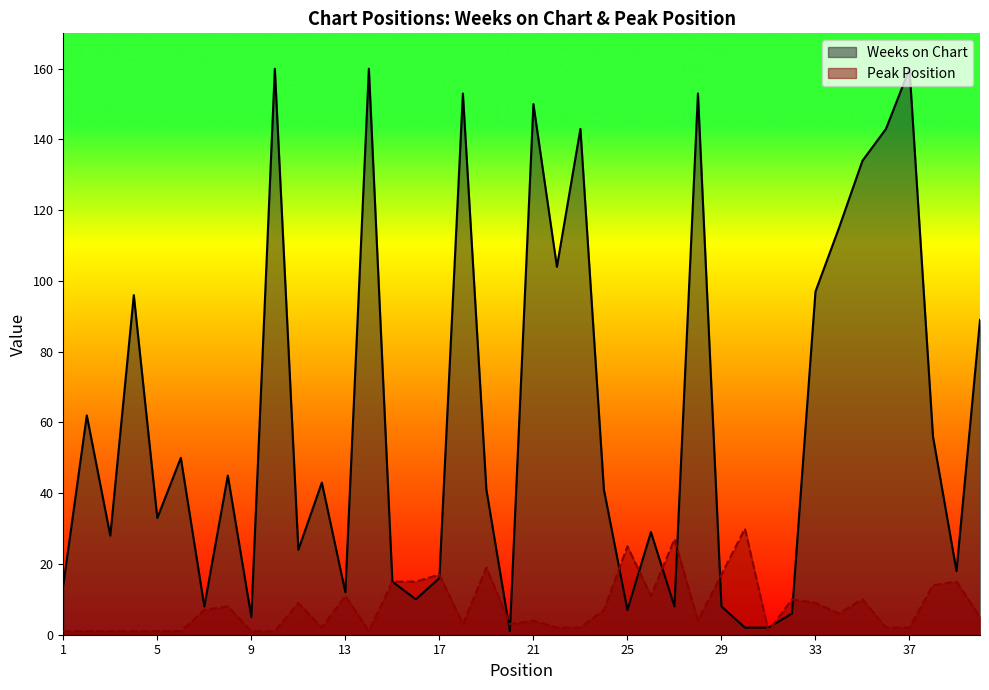

Reading right to left, list all the values displayed in this chart.

Weeks on Chart: 40=89	39=18	38=56	37=160	36=143	35=134	34=115	33=97	32=6	31=2	30=2	29=8	28=153	27=8	26=29	25=7	24=41	23=143	22=104	21=150	20=1	19=41	18=153	17=16	16=10	15=15	14=160	13=12	12=43	11=24	10=160	9=5	8=45	7=8	6=50	5=33	4=96	3=28	2=62	1=14
Peak Position: 40=5	39=15	38=14	37=2	36=2	35=10	34=6	33=9	32=10	31=1	30=30	29=17	28=4	27=27	26=11	25=25	24=7	23=2	22=2	21=4	20=3	19=19	18=3	17=17	16=15	15=15	14=1	13=11	12=2	11=9	10=1	9=1	8=8	7=7	6=1	5=1	4=1	3=1	2=1	1=1